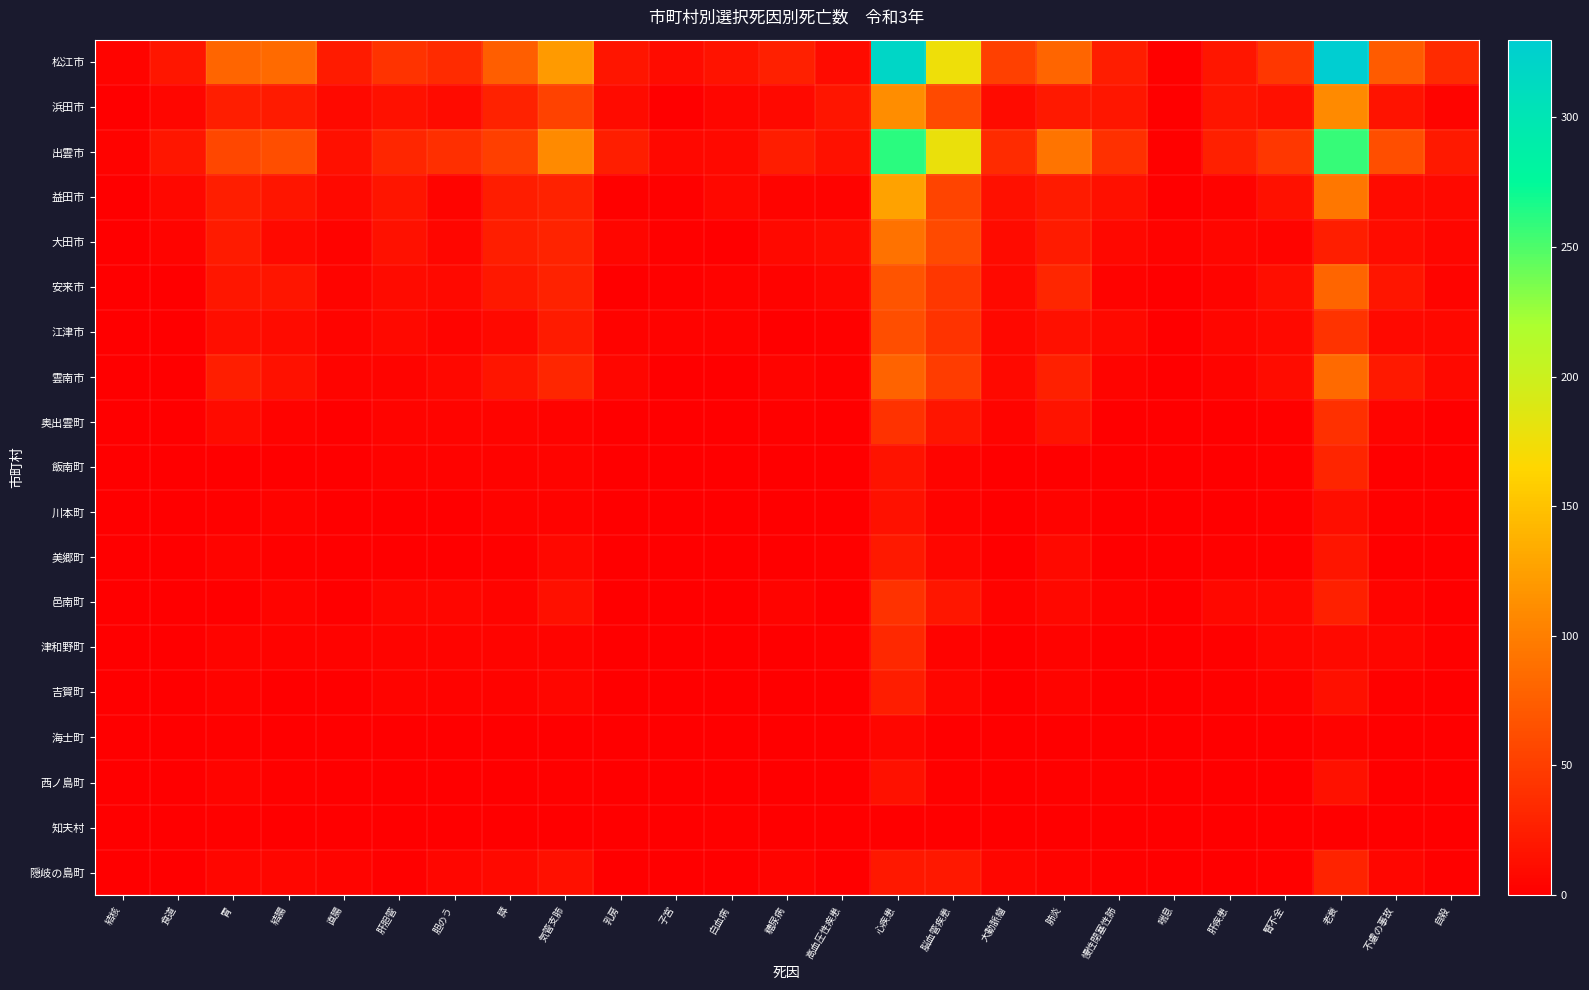

Which series has the largest total across all categories?

松江市